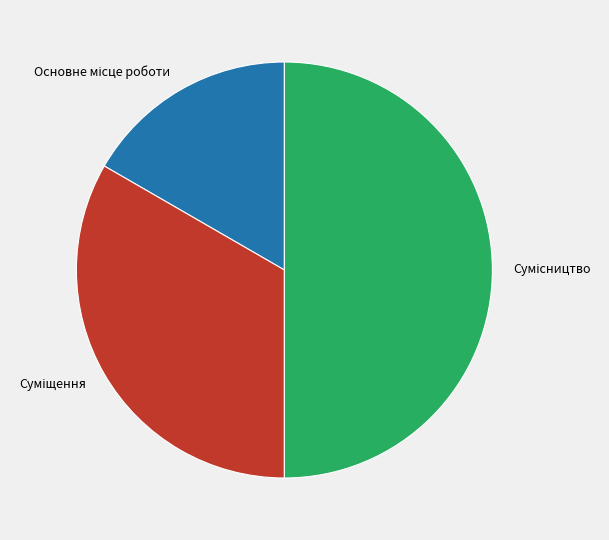

Does Сумісництво represent more than half of the total?

No